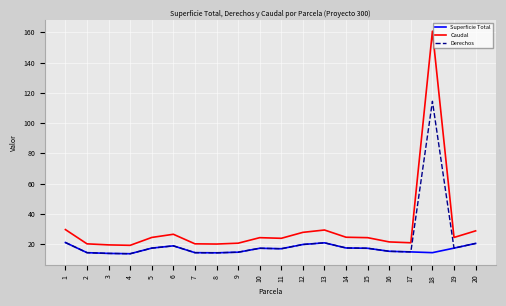

Which series has the largest range (max minus min)?

Caudal